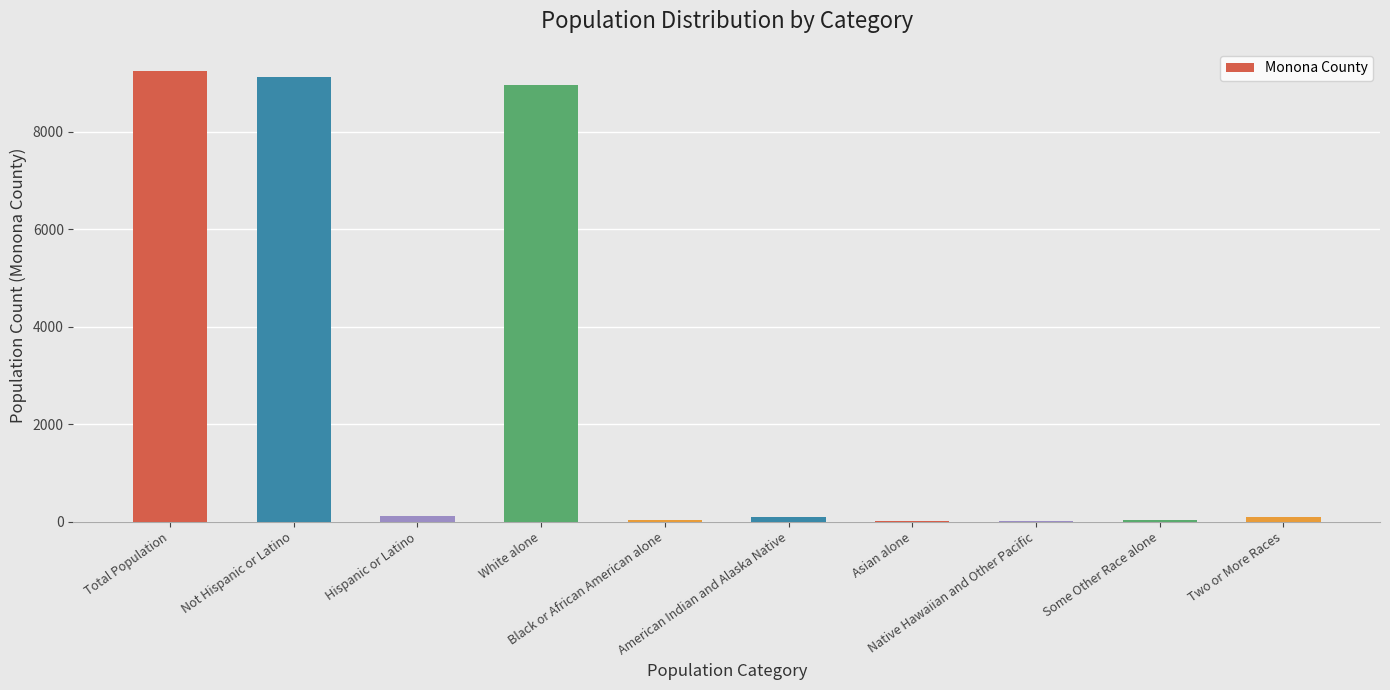

Approximately how many times larger is the value at Hispanic or Latino compared to Some Other Race alone?

4.0